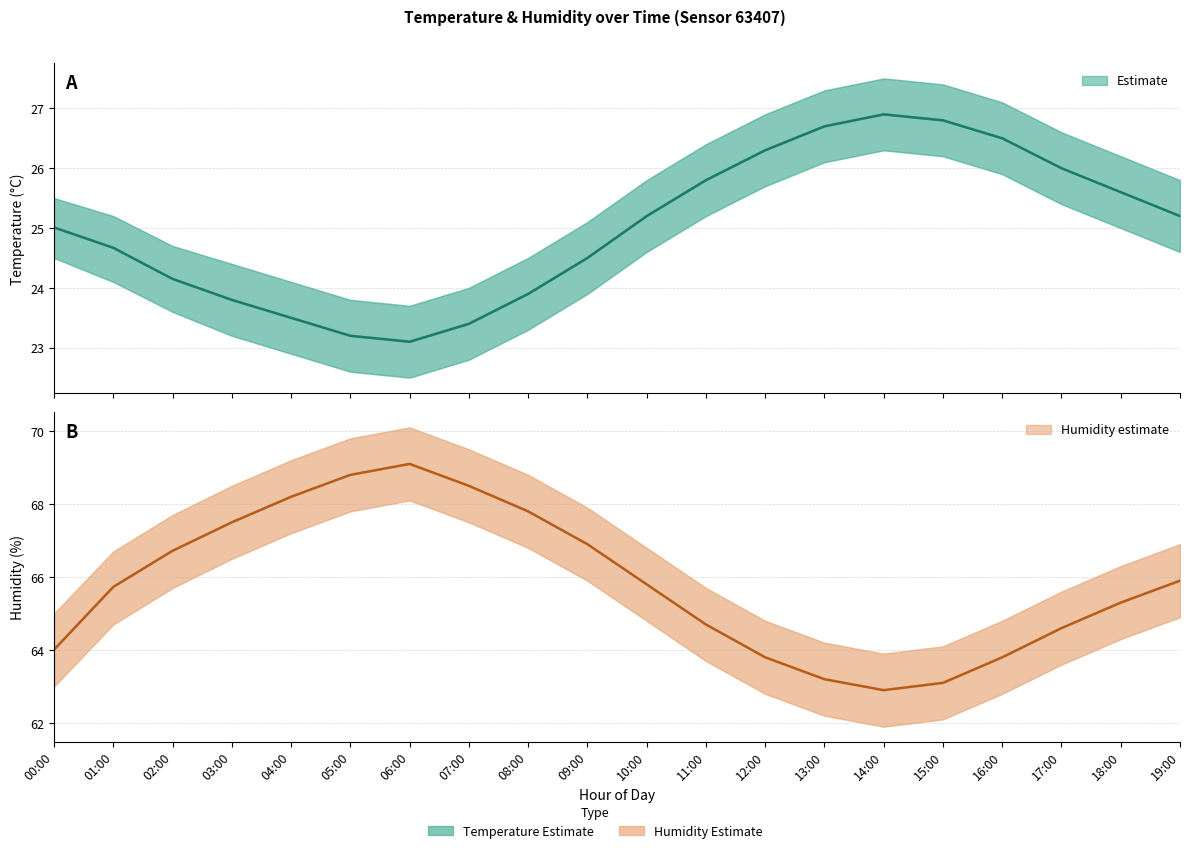

Which label corresponds to the largest value in the chart?

06:00